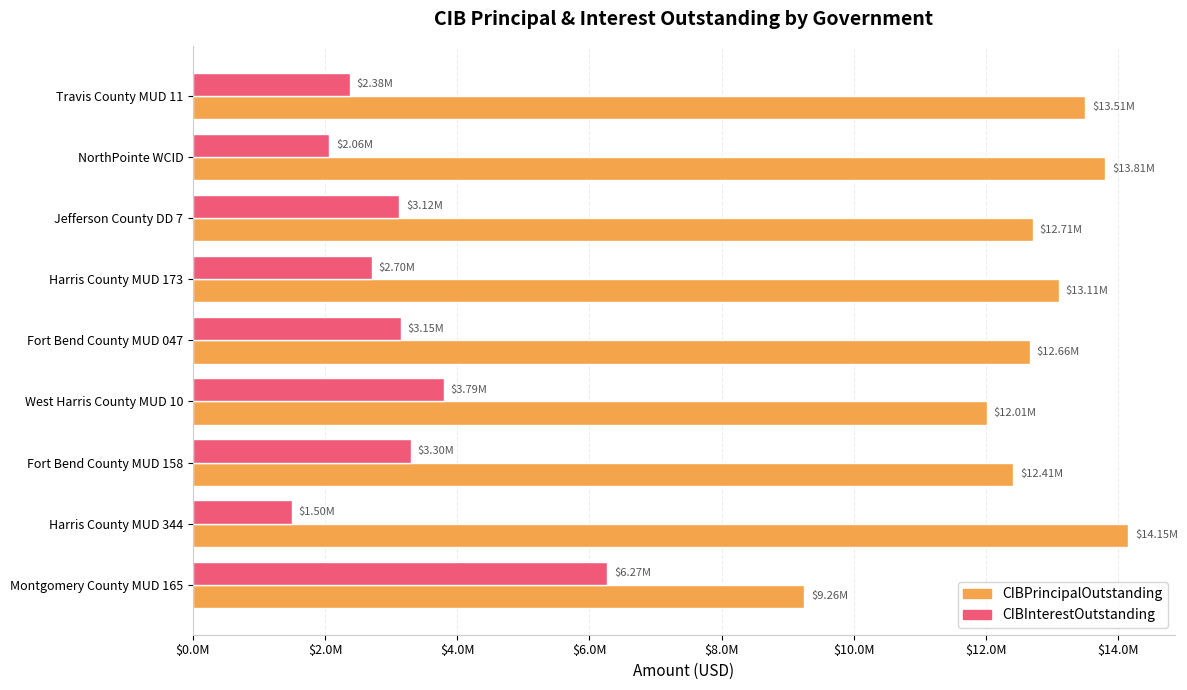

At which label is CIBPrincipalOutstanding closest to 11705000?

West Harris County MUD 10